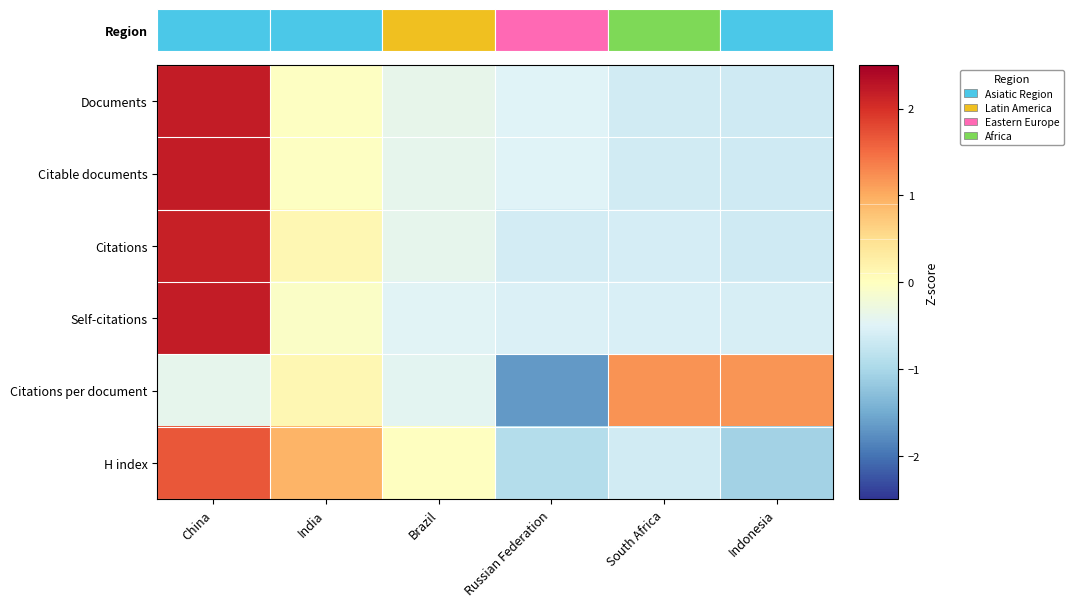

Reading left to right, extract all data points from this chart.

Documents: China=2.2	India=-0.0	Brazil=-0.4	Russian Federation=-0.5	South Africa=-0.6	Indonesia=-0.6
Citable documents: China=2.2	India=-0.0	Brazil=-0.4	Russian Federation=-0.5	South Africa=-0.6	Indonesia=-0.6
Citations: China=2.2	India=0.1	Brazil=-0.4	Russian Federation=-0.6	South Africa=-0.6	Indonesia=-0.6
Self-citations: China=2.2	India=-0.1	Brazil=-0.5	Russian Federation=-0.5	South Africa=-0.6	Indonesia=-0.6
Citations per document: China=-0.4	India=0.1	Brazil=-0.4	Russian Federation=-1.7	South Africa=1.2	Indonesia=1.2
H index: China=1.7	India=0.9	Brazil=-0.0	Russian Federation=-0.9	South Africa=-0.6	Indonesia=-1.1